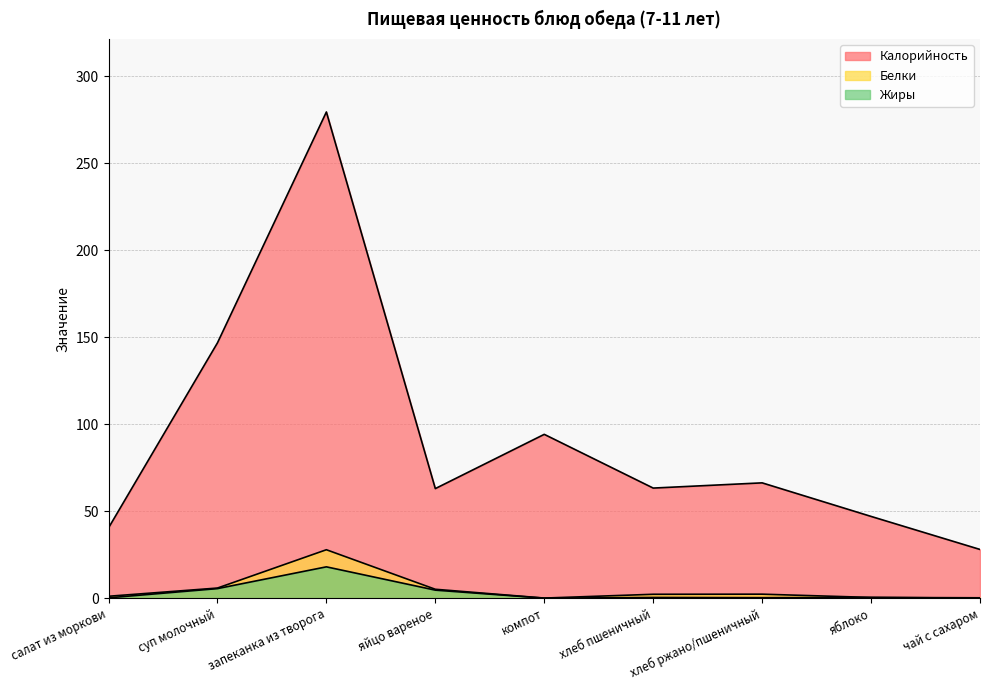

Reading left to right, what are all the values shown in this chart?

Калорийность: салат из моркови=40.4	суп молочный=146.8	запеканка из творога=279.6	яйцо вареное=63.0	компот=94.2	хлеб пшеничный=63.3	хлеб ржано/пшеничный=66.3	яблоко=47.0	чай с сахаром=28.0
Белки: салат из моркови=1.1	суп молочный=5.8	запеканка из творога=27.8	яйцо вареное=5.1	компот=0.0	хлеб пшеничный=2.2	хлеб ржано/пшеничный=2.3	яблоко=0.4	чай с сахаром=0.2
Жиры: салат из моркови=0.2	суп молочный=5.5	запеканка из творога=18.0	яйцо вареное=4.6	компот=0.0	хлеб пшеничный=0.4	хлеб ржано/пшеничный=0.3	яблоко=0.4	чай с сахаром=0.0